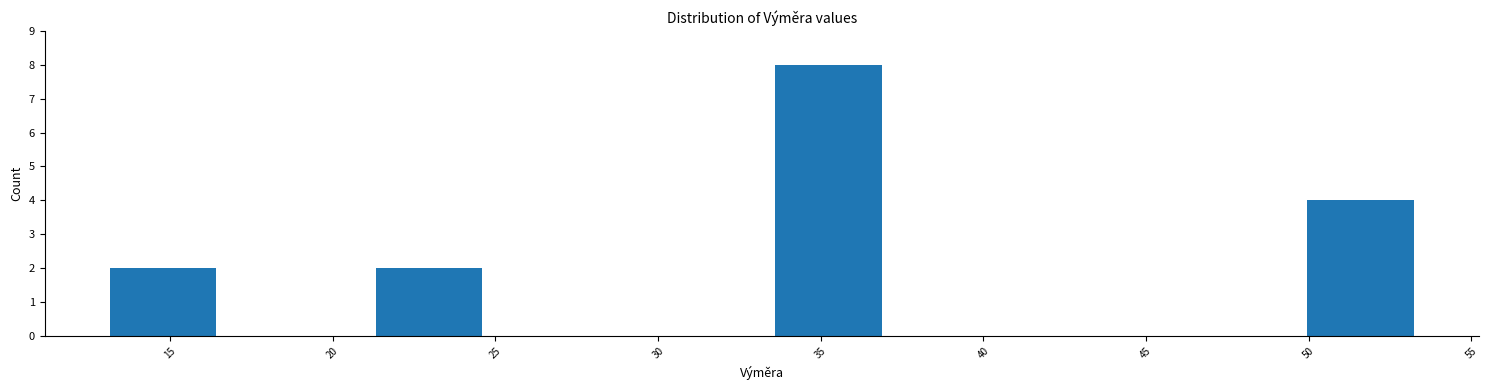

Reading left to right, list every bar in this chart as the range it spans on the x-axis followed by its height. Neither the bar edges nor the heights are printed on the chart, so give them approximately, as read against the axes.

12.5 to 17.0: 2
17.0 to 21.0: 0
21.0 to 25.0: 2
25.0 to 29.0: 0
29.0 to 33.0: 0
33.0 to 37.5: 8
37.5 to 41.5: 0
41.5 to 45.5: 0
45.5 to 49.5: 0
49.5 to 53.5: 4